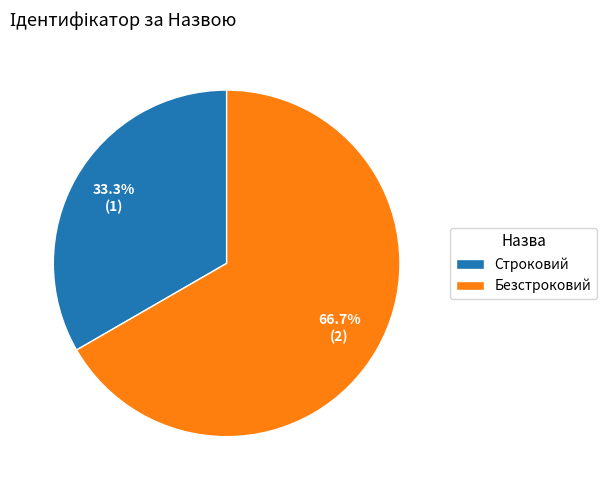

Rank the categories by value from highest to lowest.

Безстроковий, Строковий